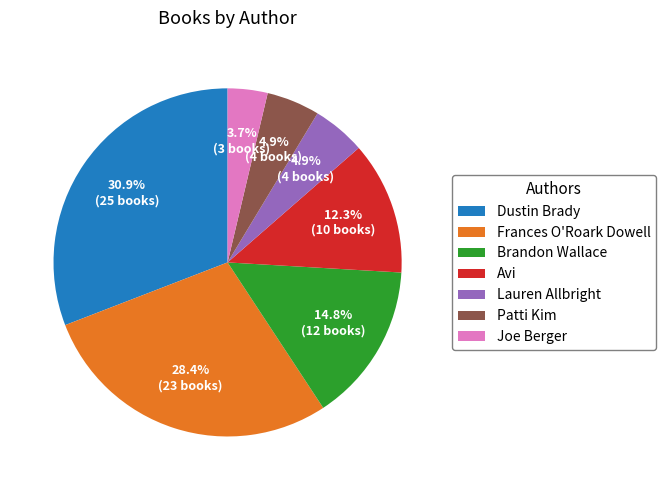

To the nearest percent, what portion does Frances O'Roark Dowell represent?

28%